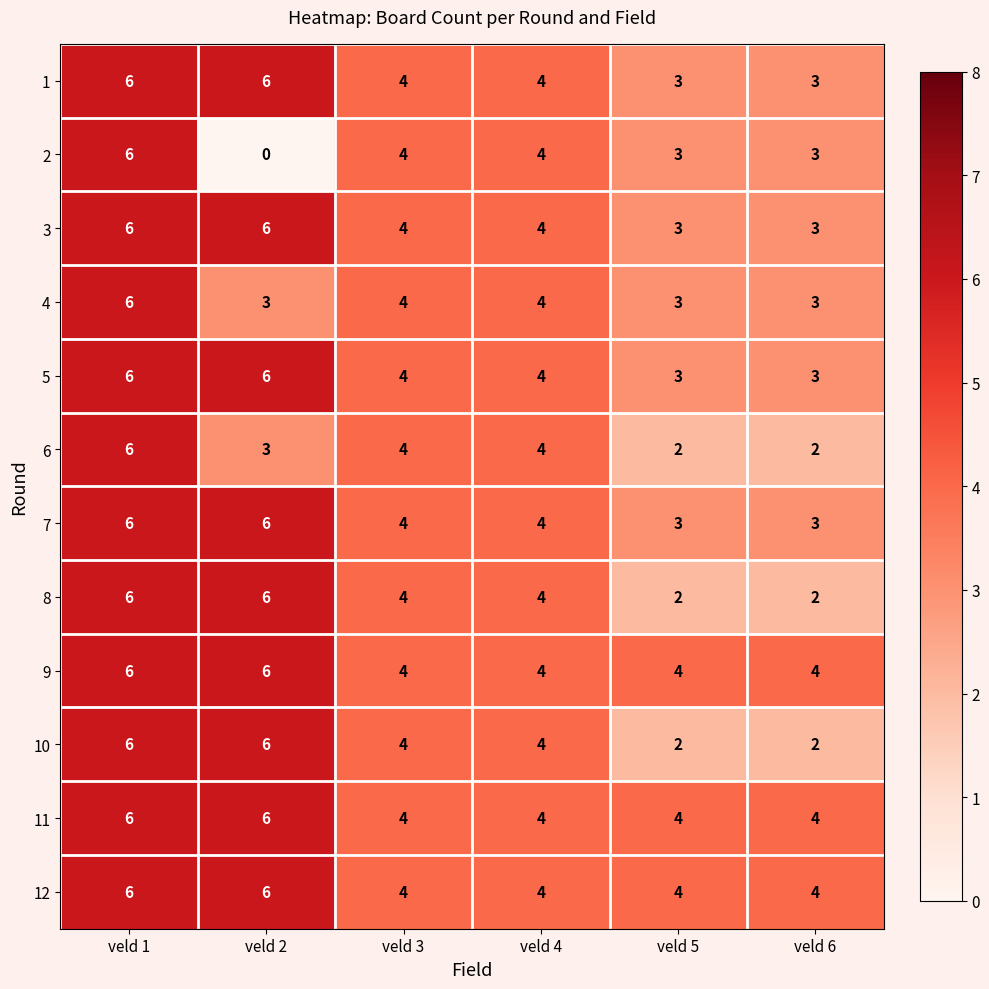

The 7 series shows 6 at veld 1. True or false?

True